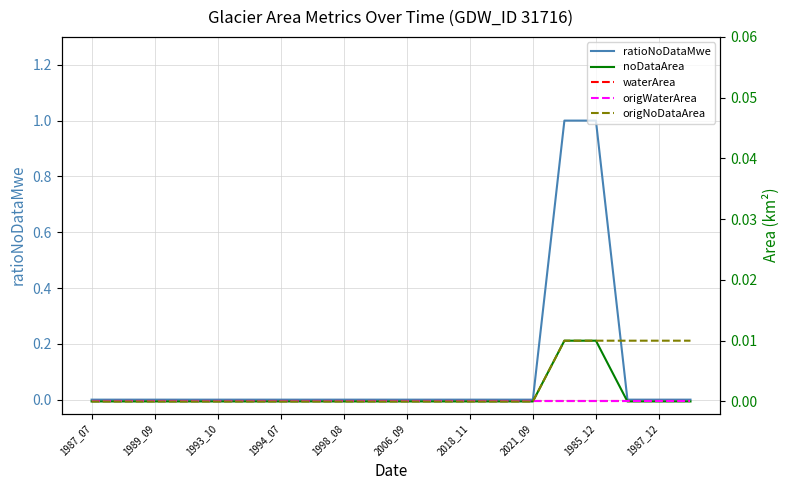

True or false: origNoDataArea has a value of 0.0 at 1989_09.

True